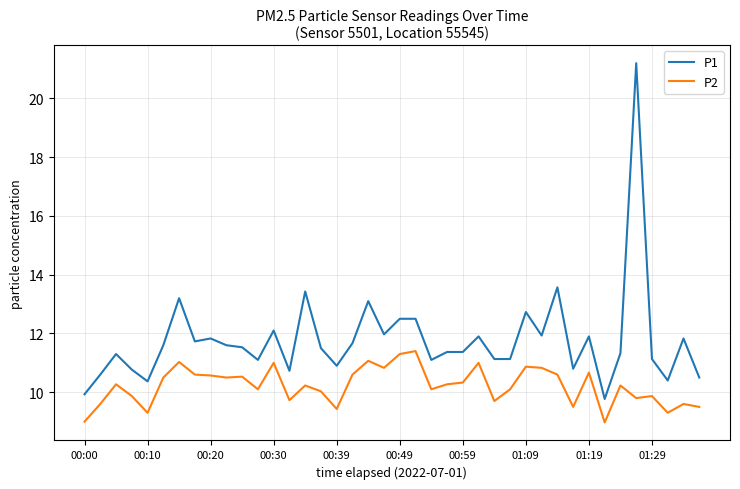

What is the difference between the maximum and minimum values in the P1 series?

11.4